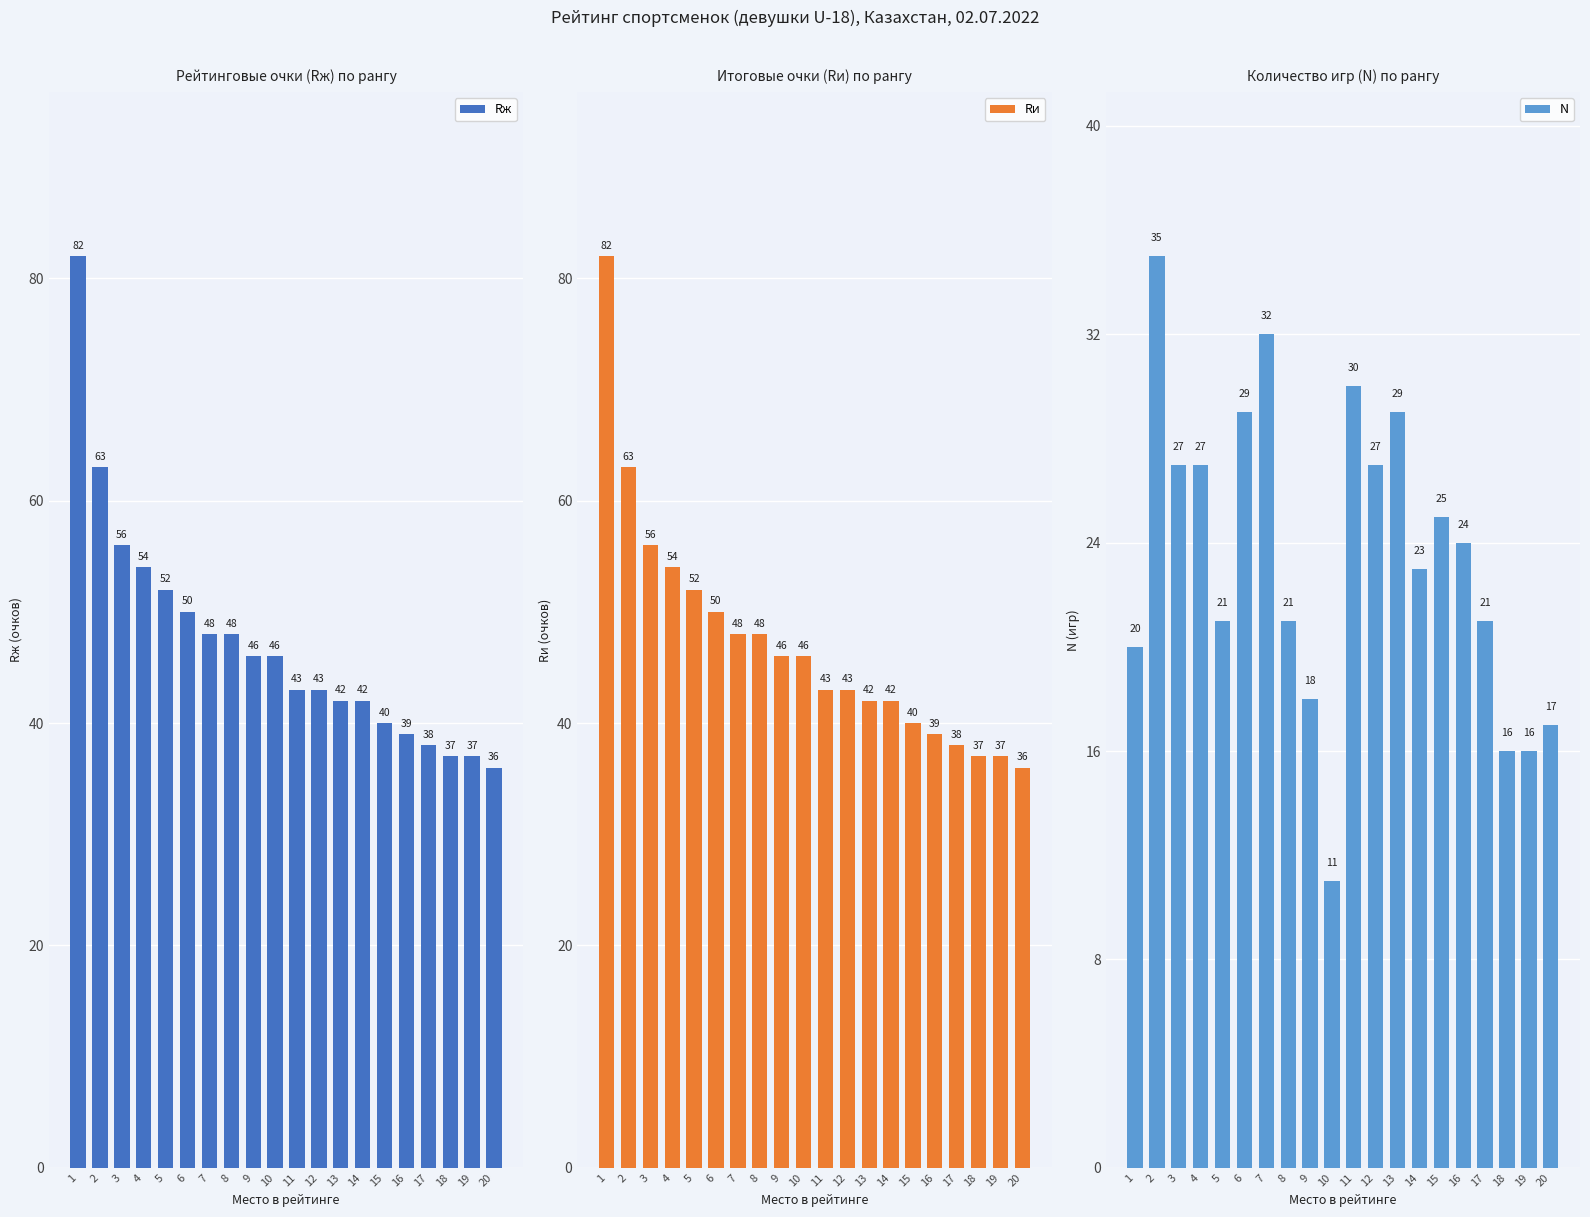

Reading left to right, extract all data points from this chart.

Rж: 82	63	56	54	52	50	48	48	46	46	43	43	42	42	40	39	38	37	37	36
Rи: 82	63	56	54	52	50	48	48	46	46	43	43	42	42	40	39	38	37	37	36
N: 20	35	27	27	21	29	32	21	18	11	30	27	29	23	25	24	21	16	16	17